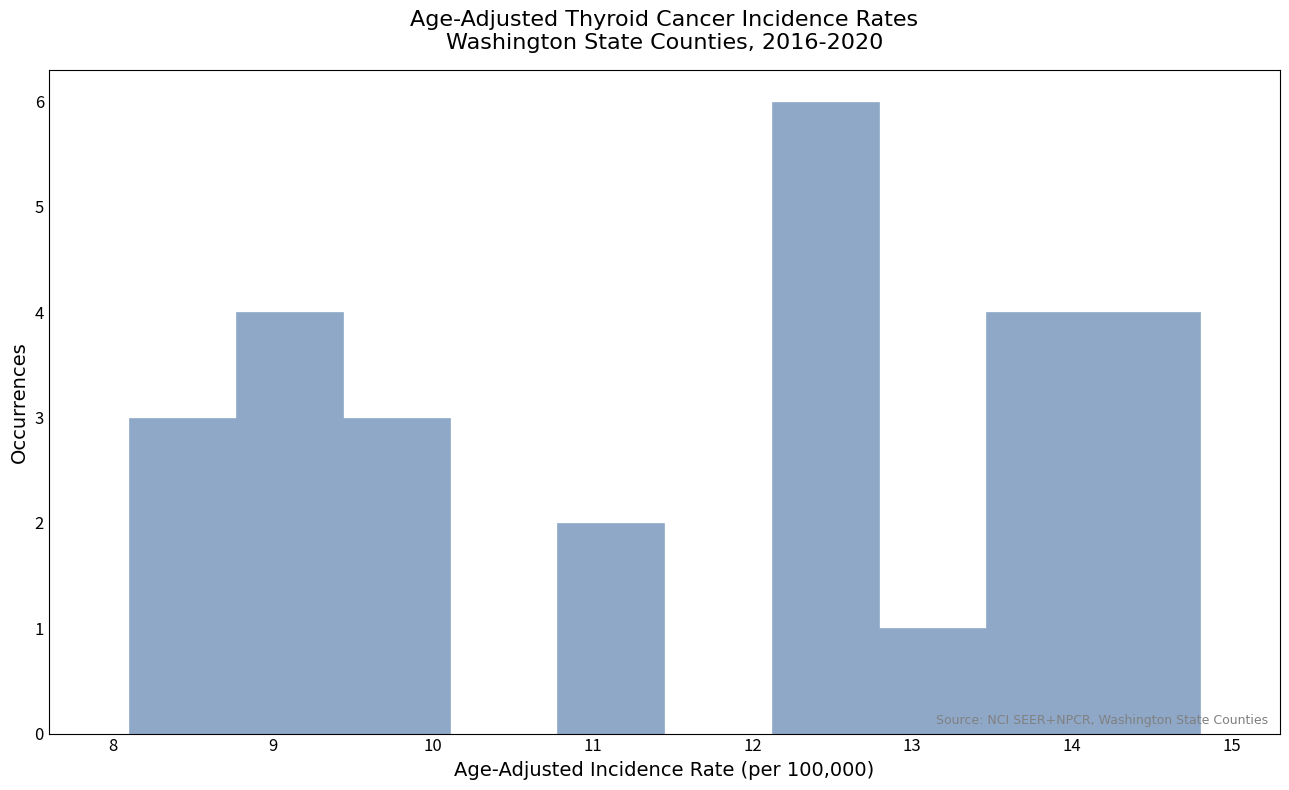

Reading left to right, transcribe this chart: for each bar, give the range it covers on the x-axis and its height. Neither the bar edges nor the heights are printed on the chart, so give them approximately, as read against the axes.

8.10 to 8.77: 3
8.77 to 9.44: 4
9.44 to 10.11: 3
10.11 to 10.78: 0
10.78 to 11.45: 2
11.45 to 12.12: 0
12.12 to 12.79: 6
12.79 to 13.46: 1
13.46 to 14.13: 4
14.13 to 14.80: 4